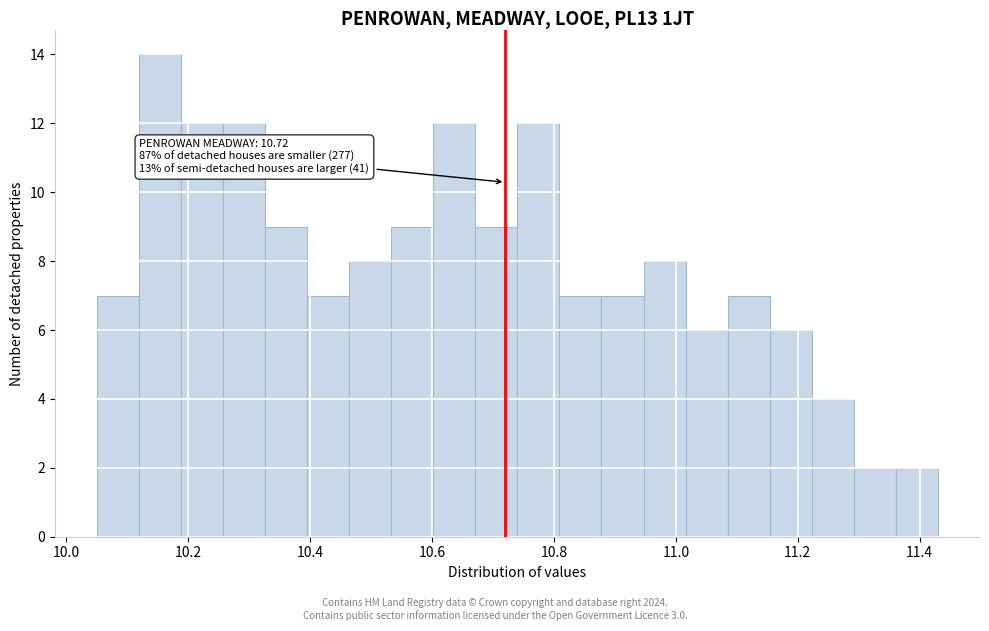

Around what value on the x-axis is the tallest bar? Give the approximate position of its centre, as read against the axis.

10.16